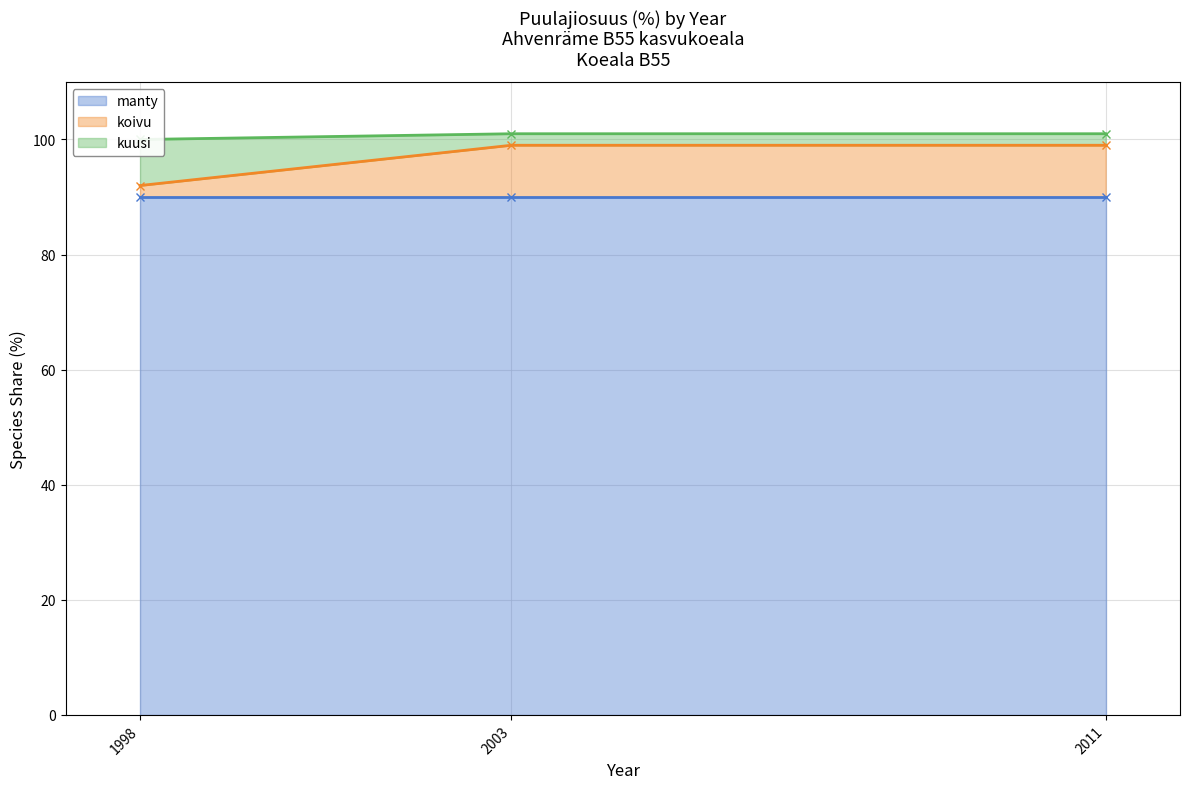

Is it true that koivu equals 32 at 2003?

False